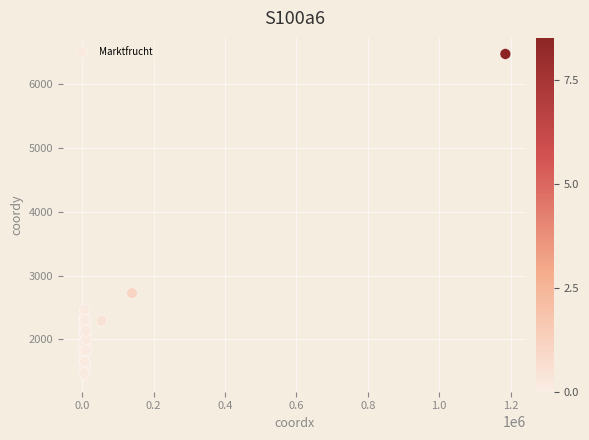

What Y value in the scatter plot is closest to 3953?

2724.5